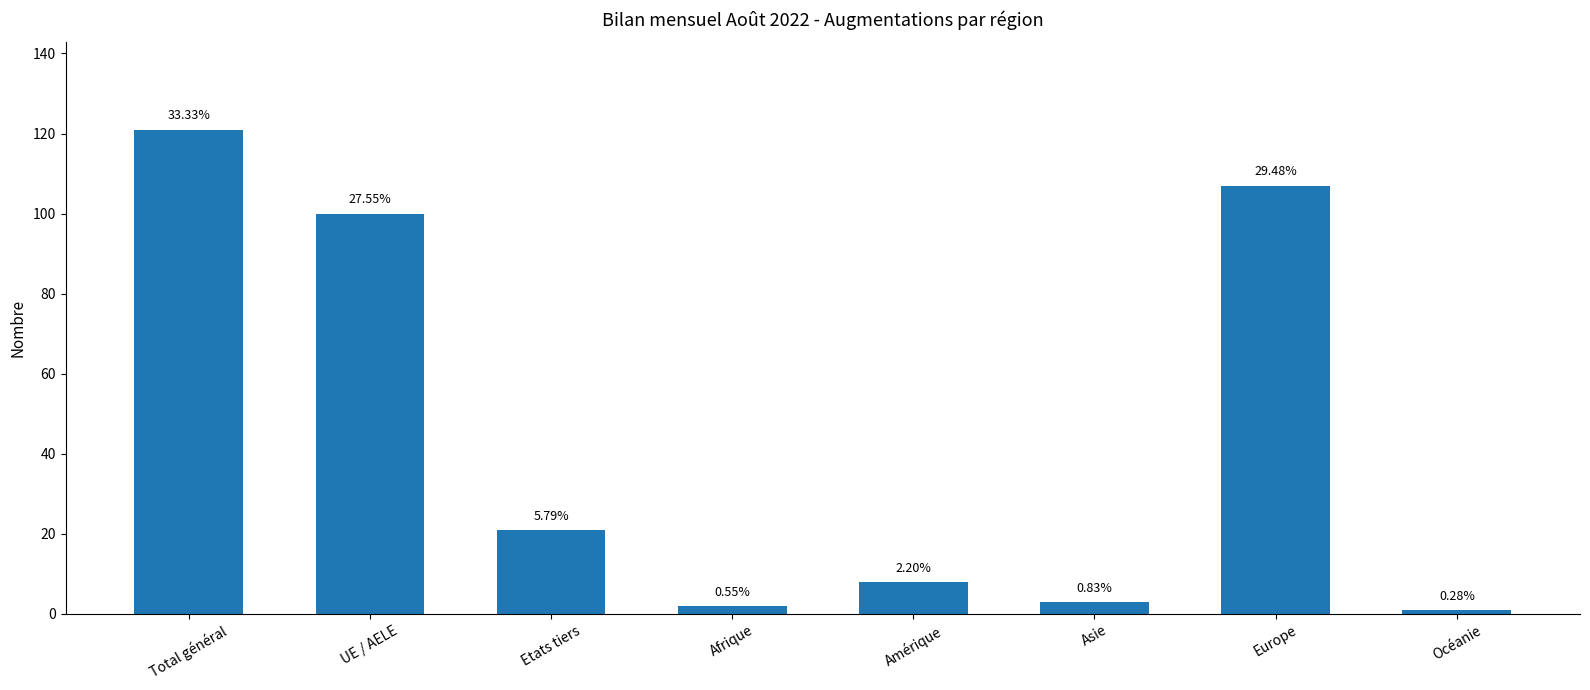

Does the chart contain any negative values?

No